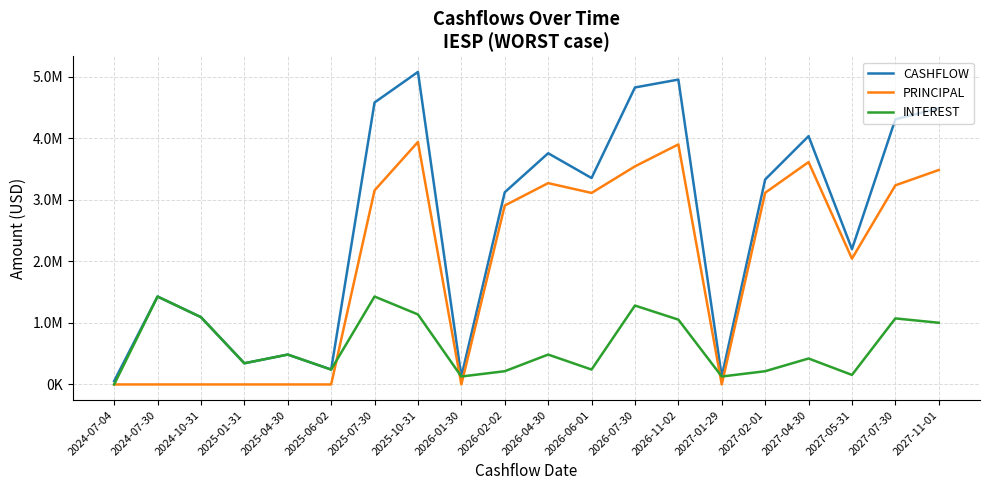

Between 2027-05-31 and 2025-07-30, which is larger?

2025-07-30